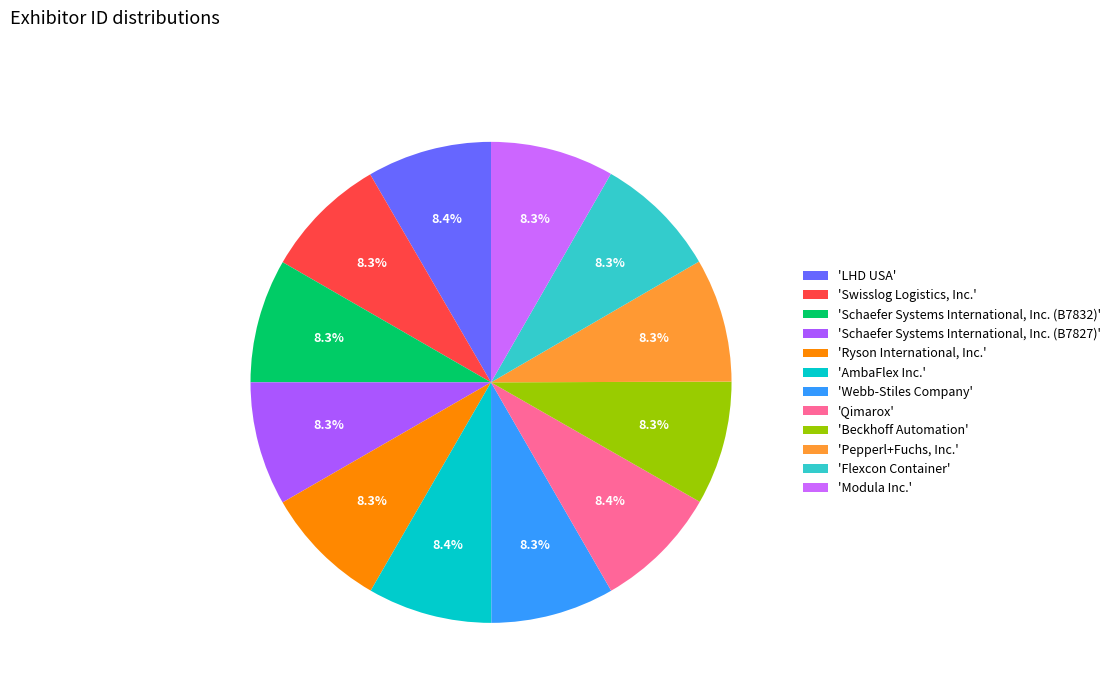

Which category has the smallest portion of the pie?

Swisslog Logistics, Inc.